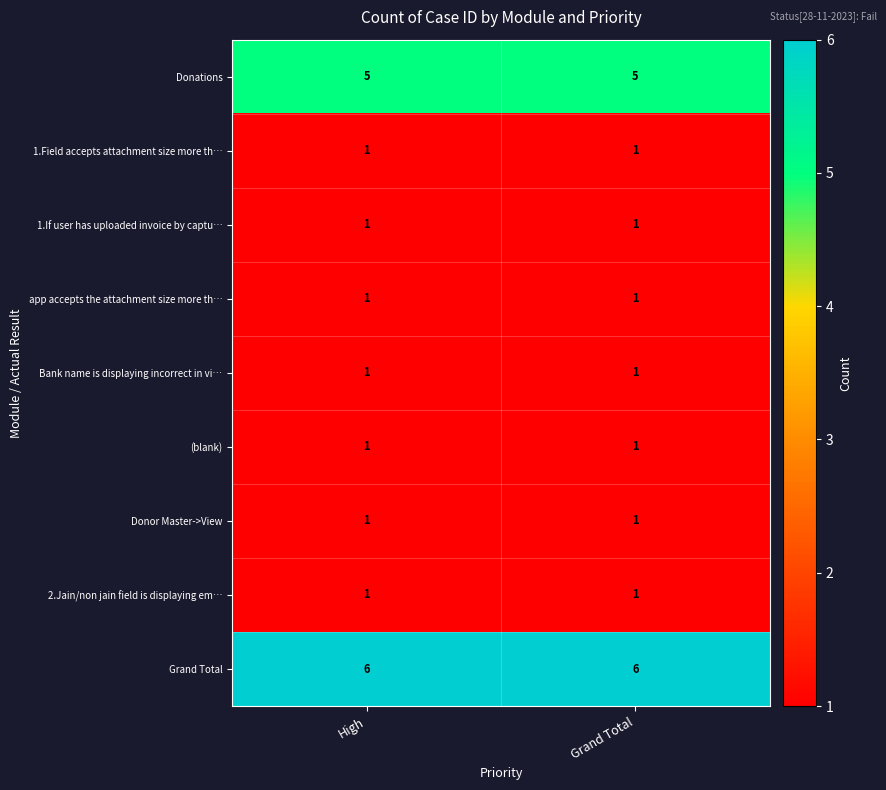

True or false: Grand Total has a value of 6 at Grand Total.

True